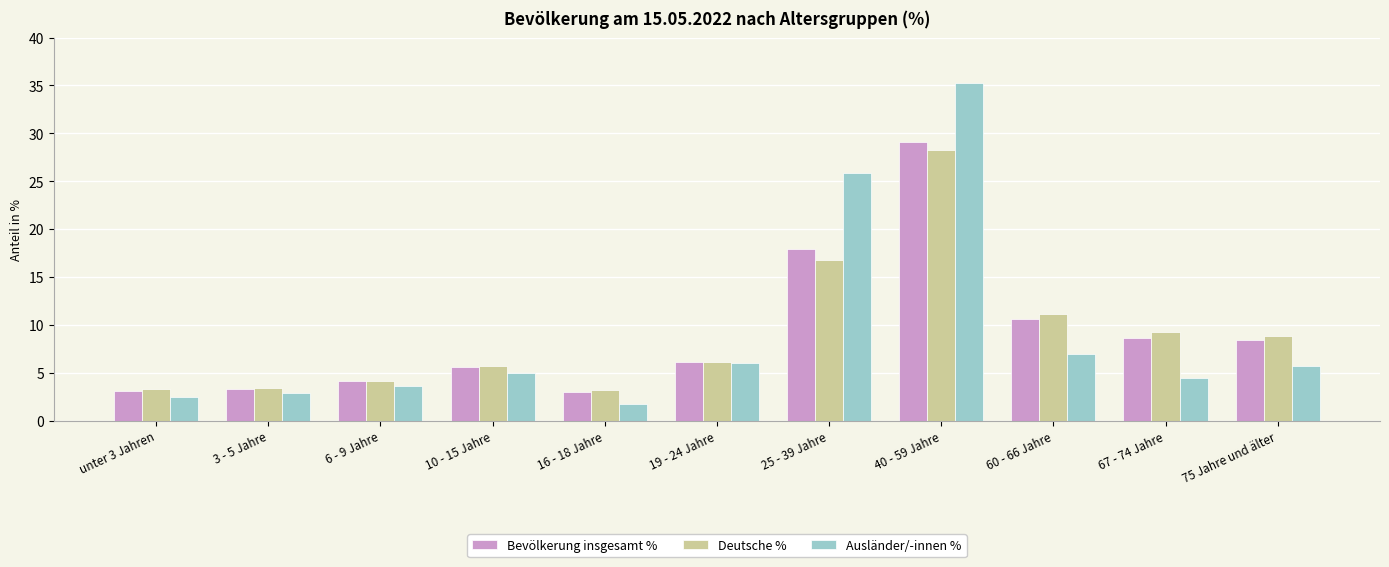

The value of Deutsche % at 60 - 66 Jahre is 17.8. True or false?

False